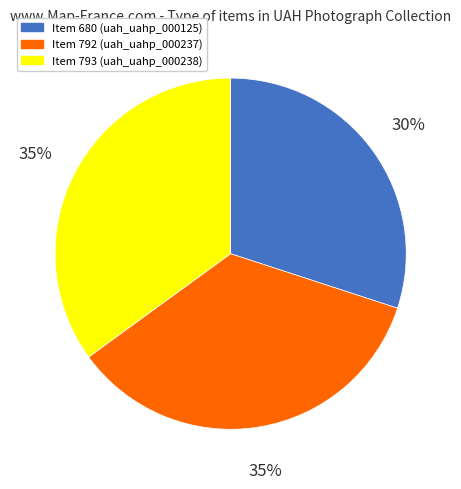

Is there a majority slice in this chart?

No